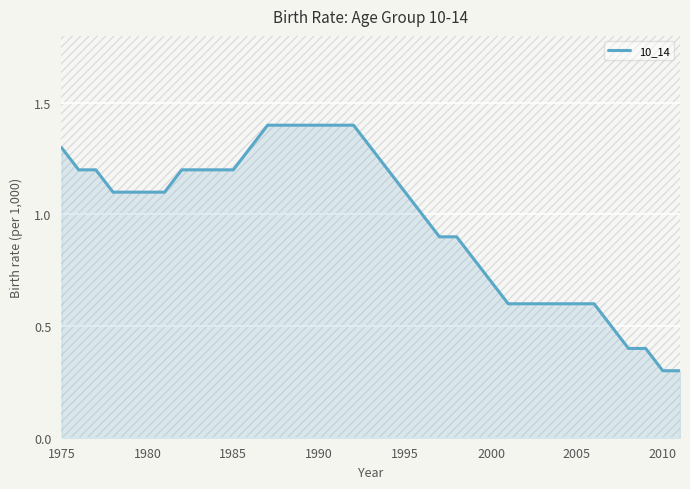

The value of 10_14 at 1990 is 1.4. True or false?

True